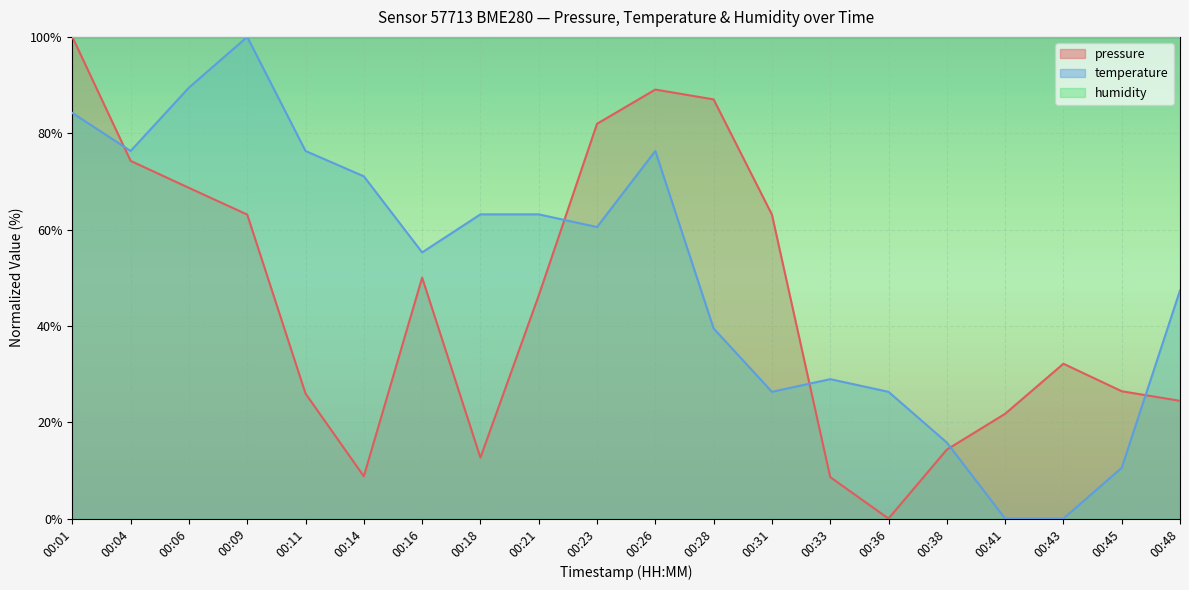

How many lines are shown in the chart?

3